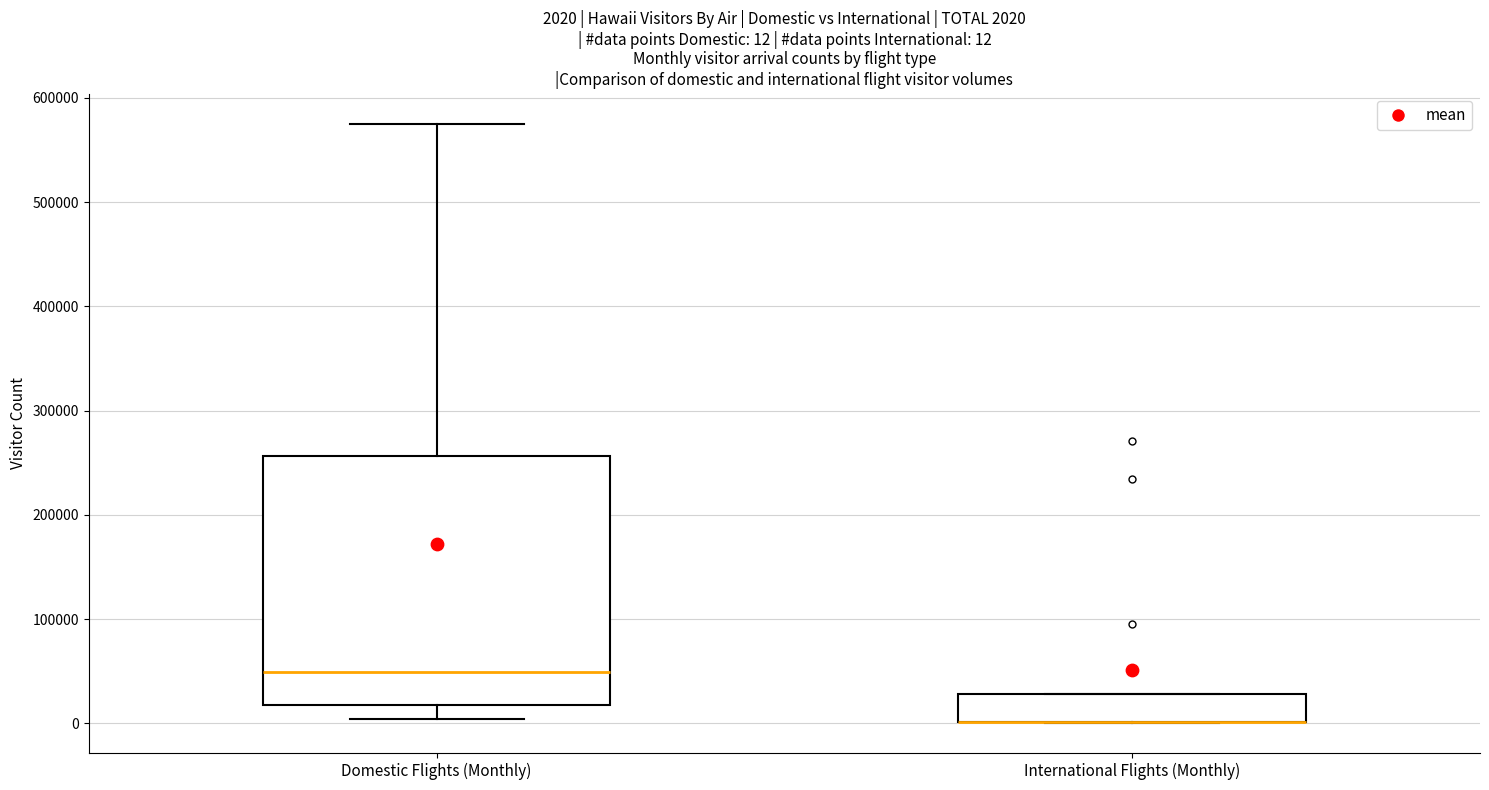

Which box is the tallest, from its lower edge to its upper edge?

Domestic Flights (Monthly)